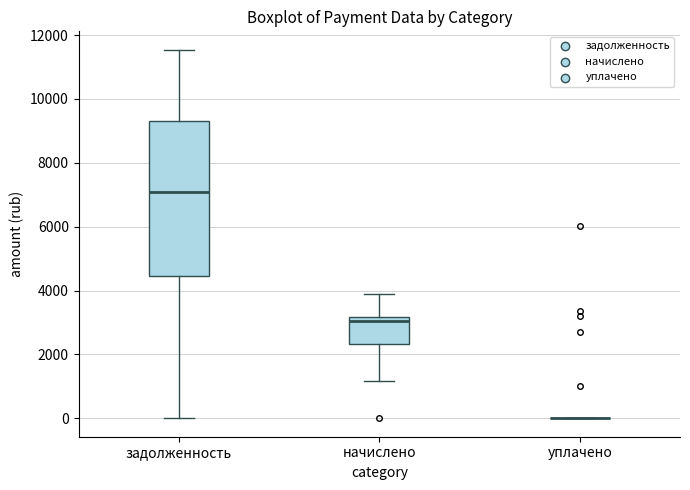

Reading left to right, read every box against the y-axis: the position of its median line, the range the box covers, and the ends of its whiskers. The values are not printed on the chart, so give them approximately, as read against the axis.

задолженность: median 7200, box 4400 to 9400, whiskers 0 to 11600
начислено: median 3000, box 2400 to 3200, whiskers 1200 to 4000
уплачено: box collapsed to a line at 0, whiskers 0 to 0